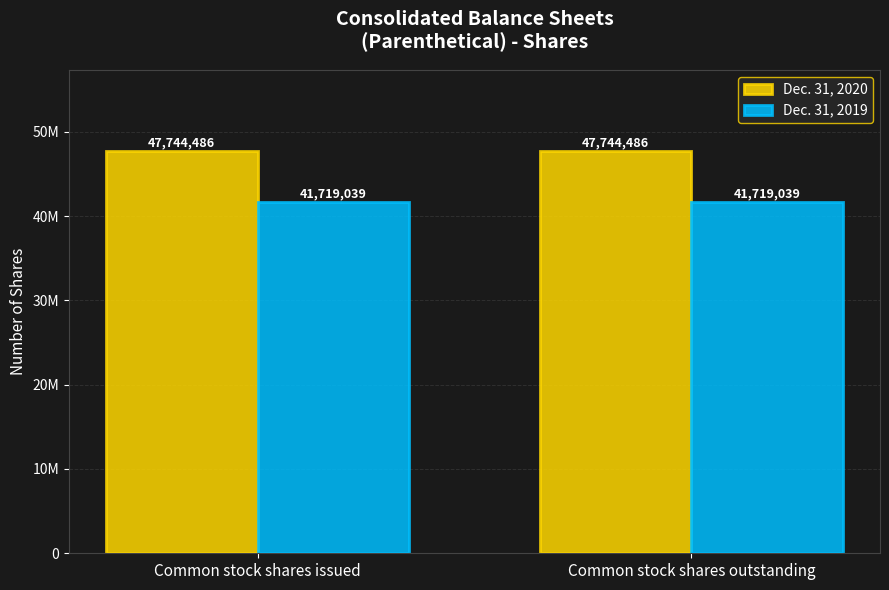

What are all the series names shown in the legend?

Dec. 31, 2020, Dec. 31, 2019